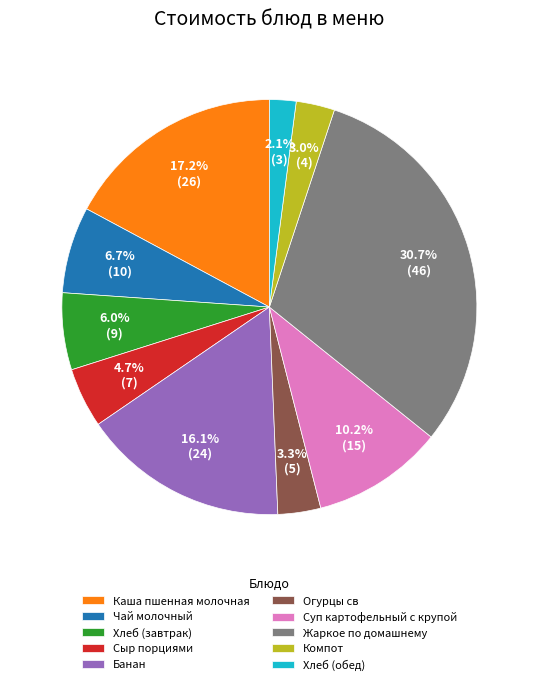

To the nearest percent, what is the combined percentage of Каша пшенная молочная and Компот?

20%